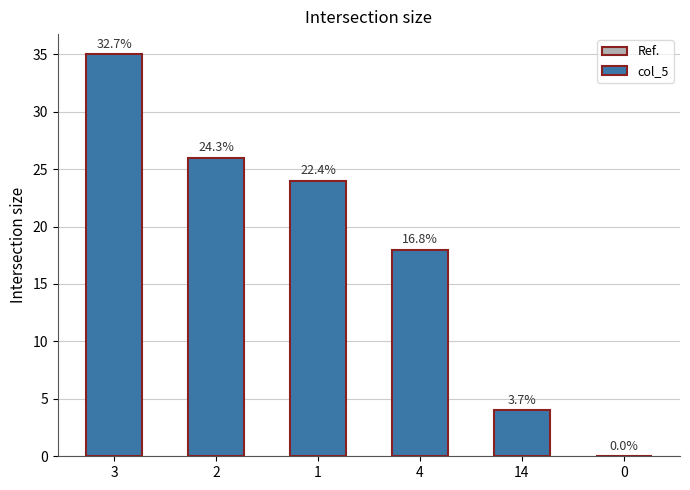

List the labels in order of value, smallest first.

0, 14, 4, 1, 2, 3